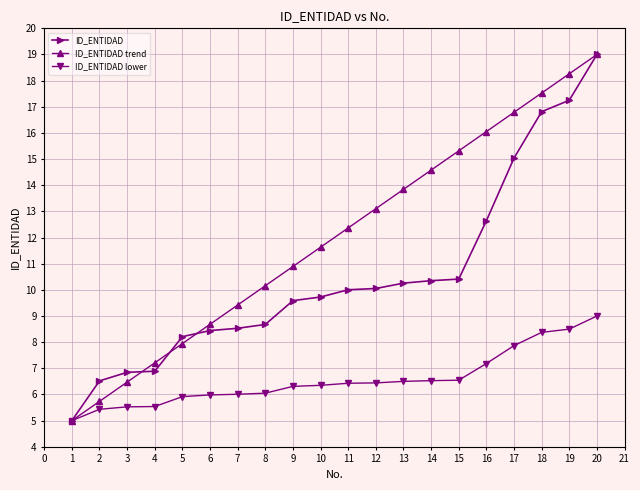

True or false: ID_ENTIDAD trend has more than 0 points higher than both neighbors.

False